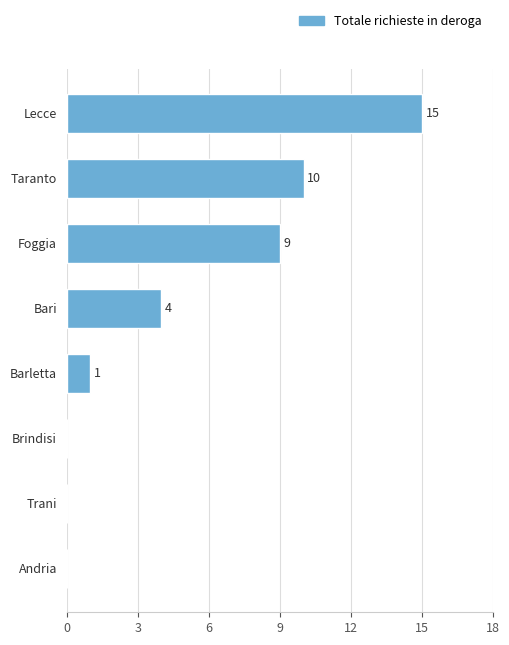

True or false: the data shows 15 at Lecce.

True